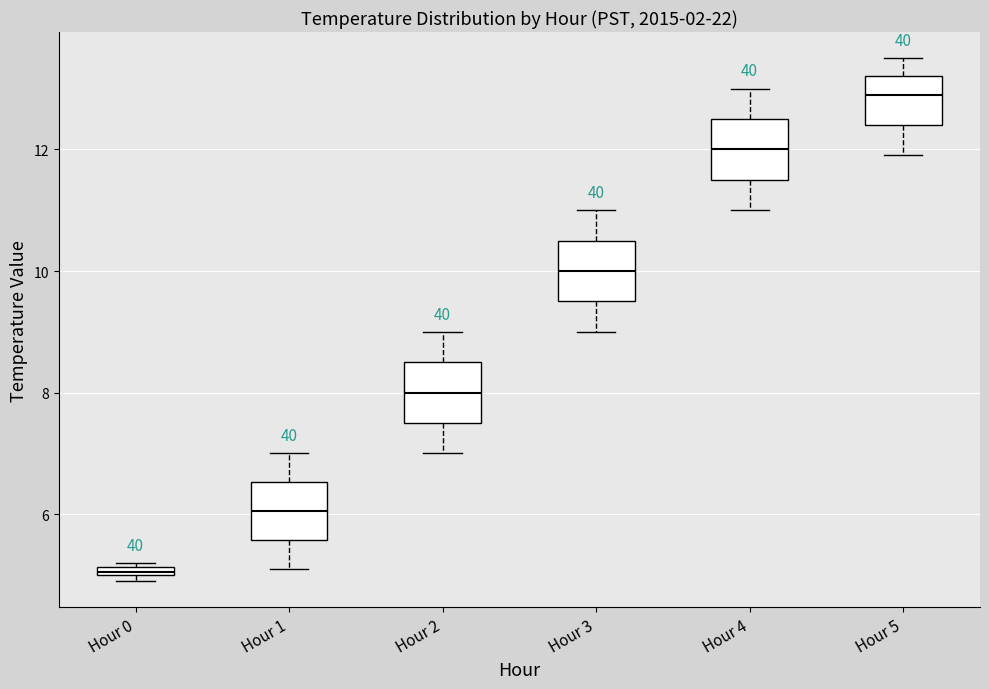

Which box has the highest median line?

Hour 5